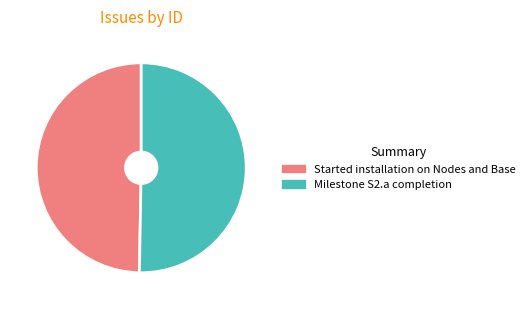

Is there any slice that represents more than half of the pie?

Yes